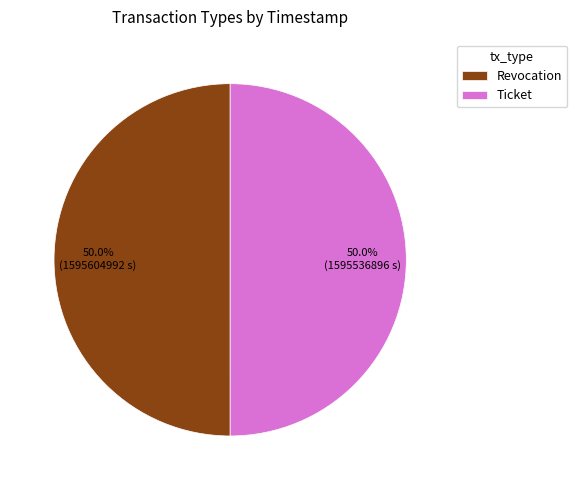

Do Revocation and Ticket together represent more than half of the pie?

Yes